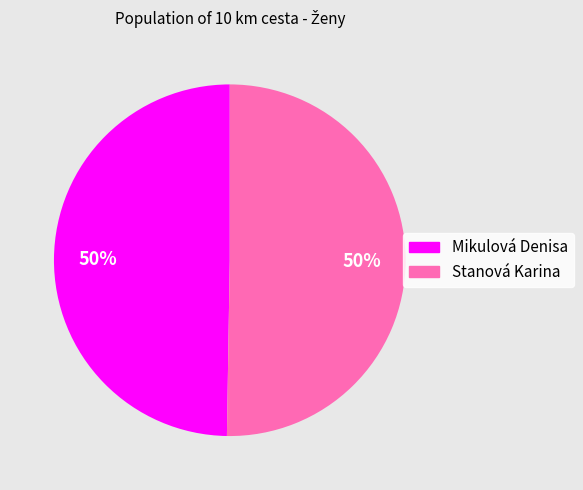

To the nearest percent, what portion does Stanová Karina represent?

50%